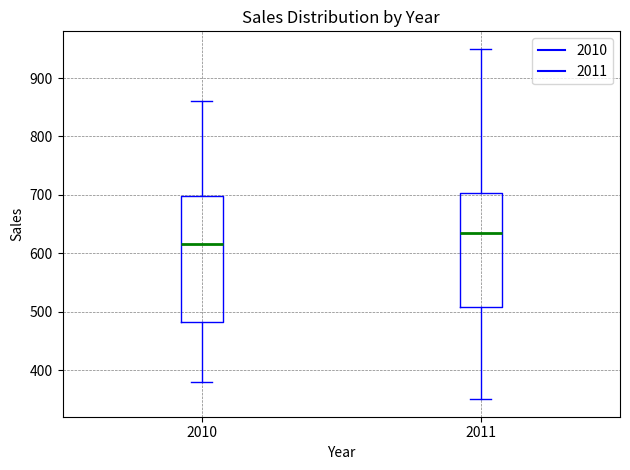

Comparing the boxes themselves (not the whiskers), which one is the tallest?

2010